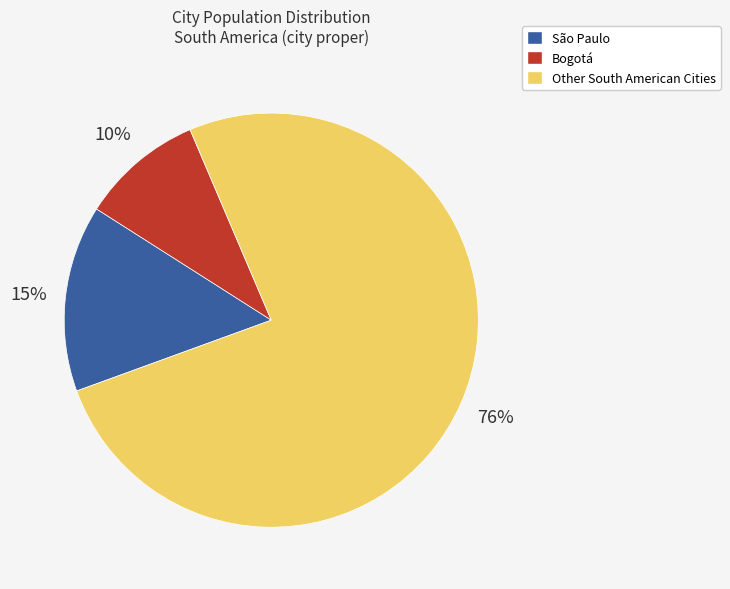

Is there a majority slice in this chart?

Yes